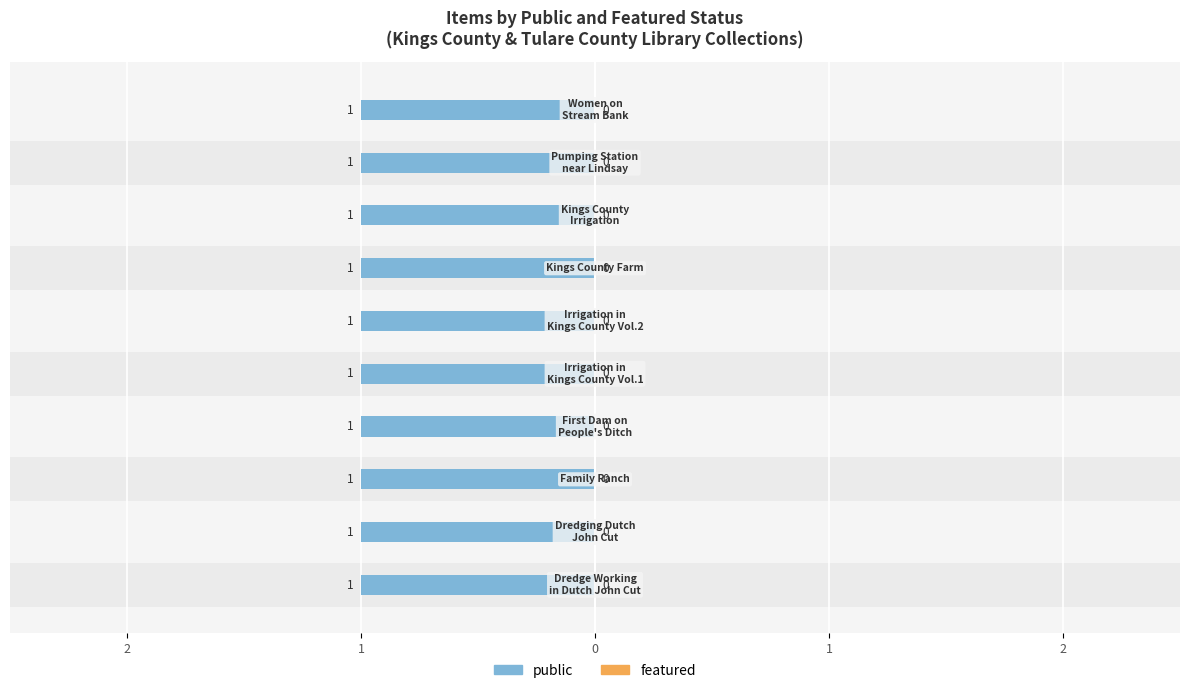

Rank the series by their average value, from lowest to highest.

featured, public